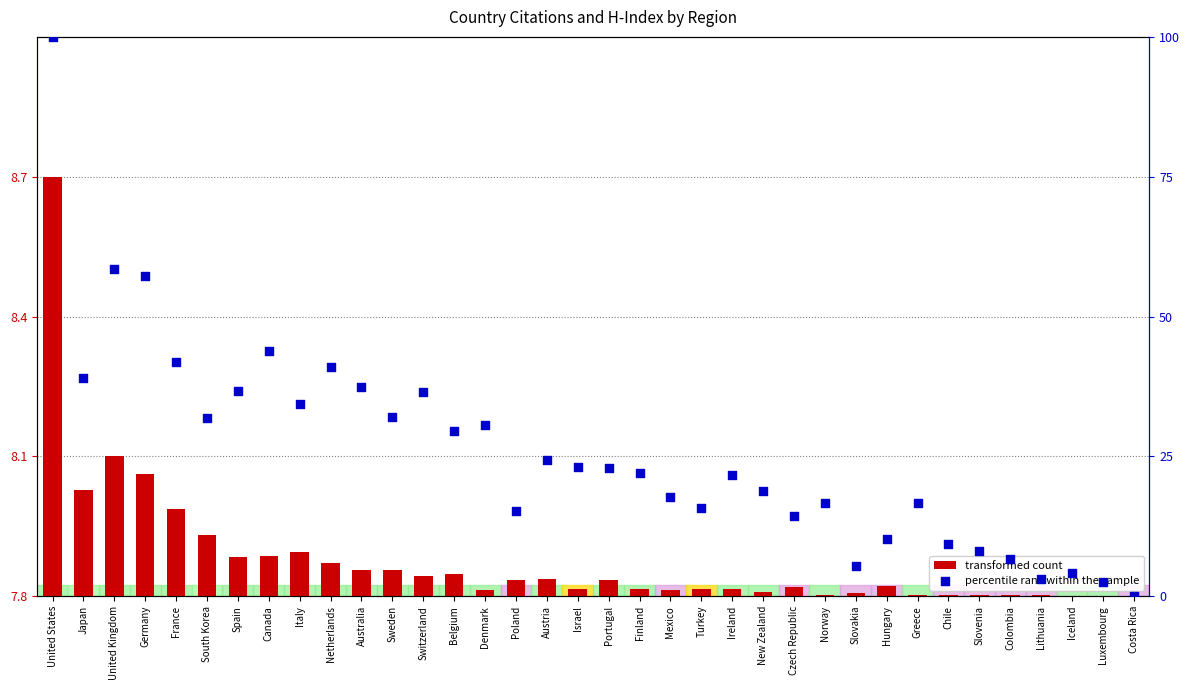

At which category is the sum across all series the highest?

United States